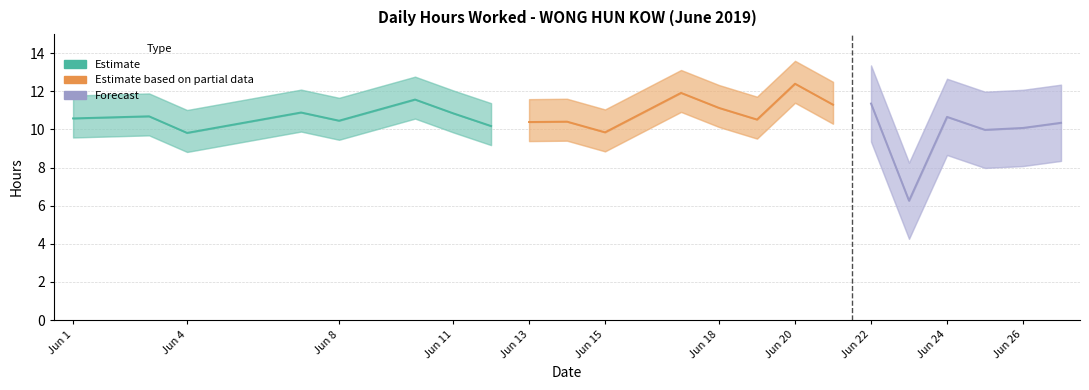

What is the approximate value of Hours Worked at 26?

10.1